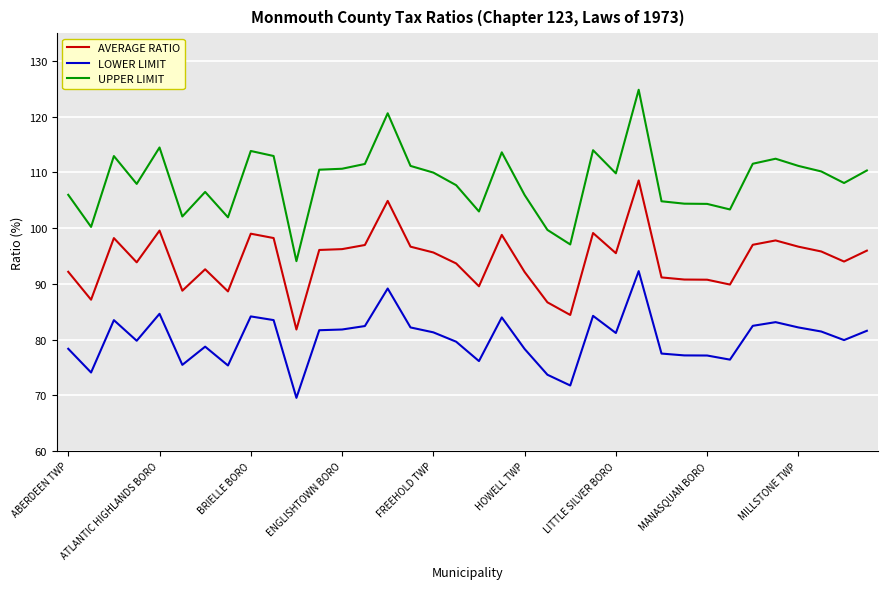

Which series has the largest range (max minus min)?

UPPER LIMIT